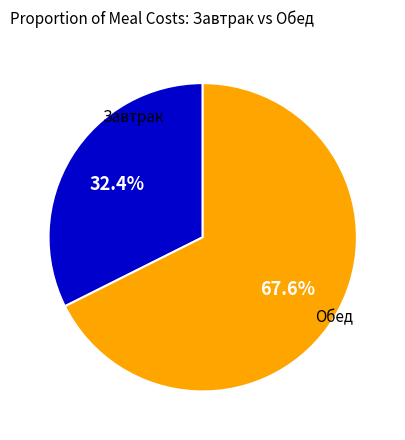

How many segments does this pie chart have?

2